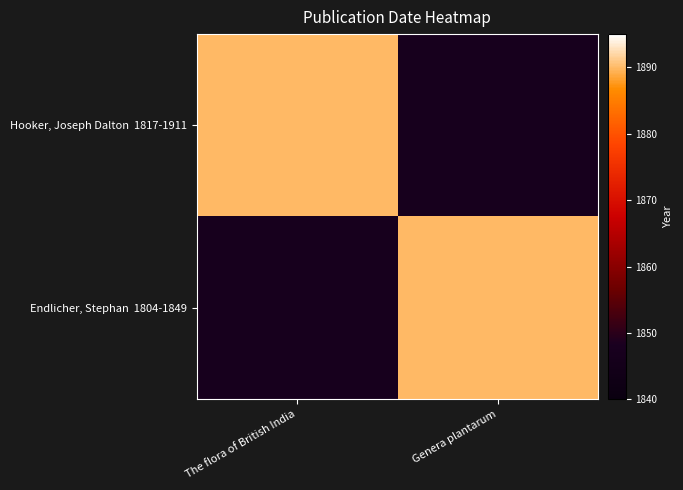

List the series in order of their peak value, lowest first.

Hooker, Joseph Dalton 1817-1911, Endlicher, Stephan 1804-1849